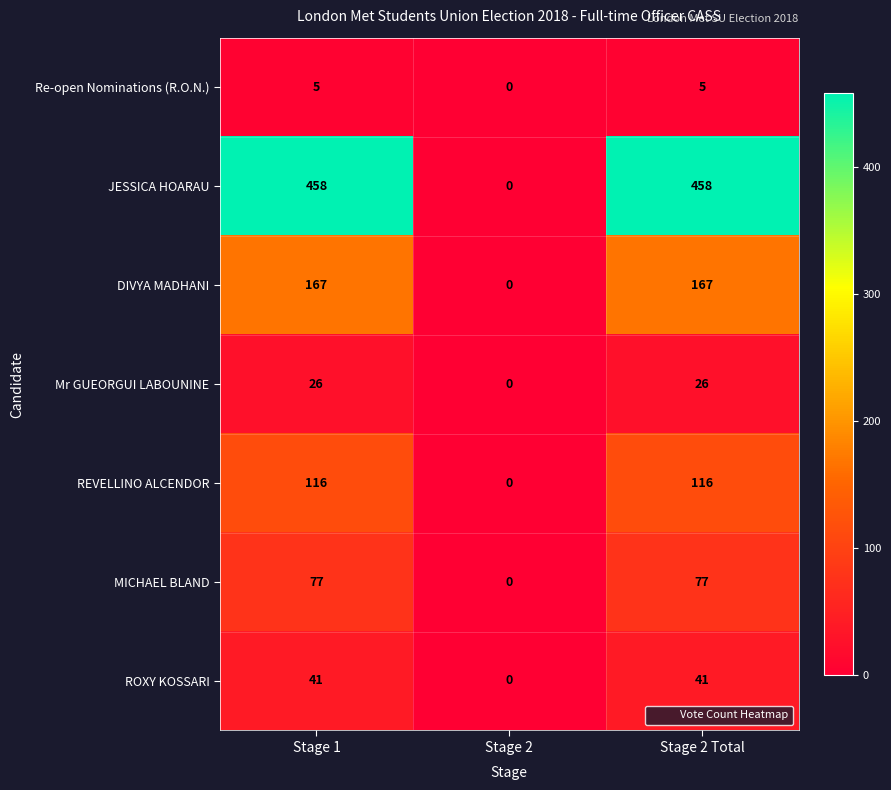

Count the JESSICA HOARAU values in the range 0 to 458.

3